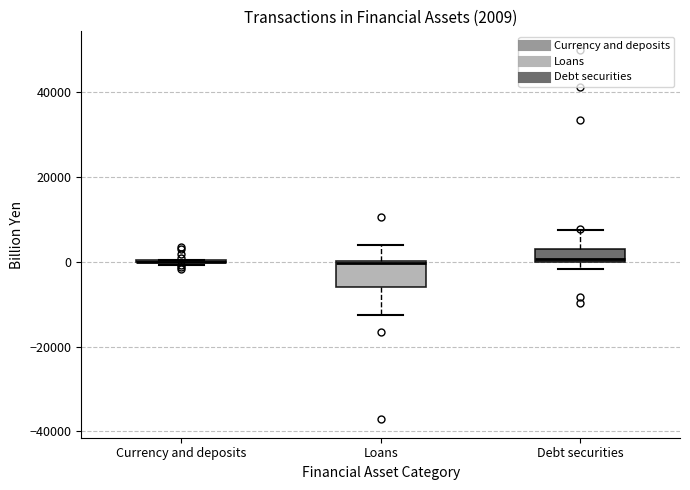

Comparing the boxes themselves (not the whiskers), which one is the tallest?

Loans